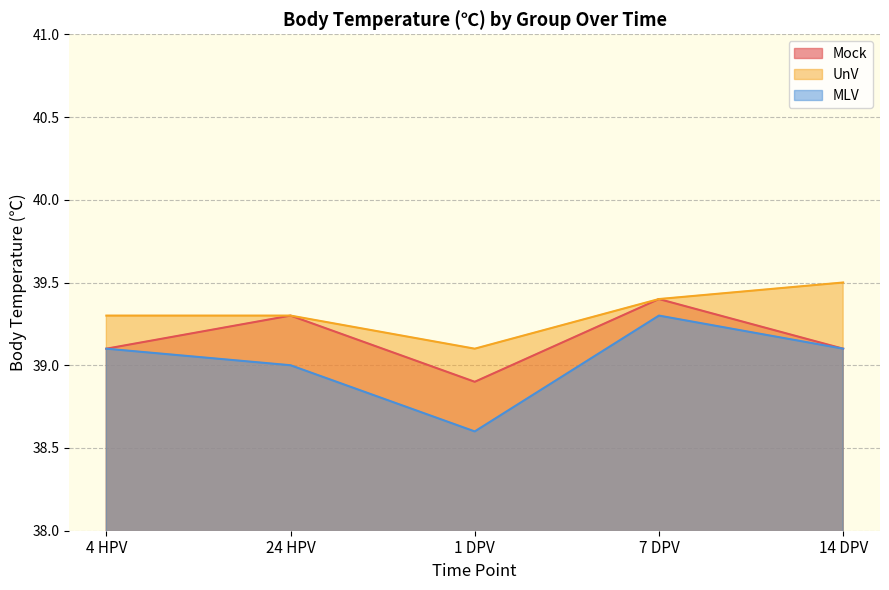

Where does the Mock series first go above 39?

4 HPV